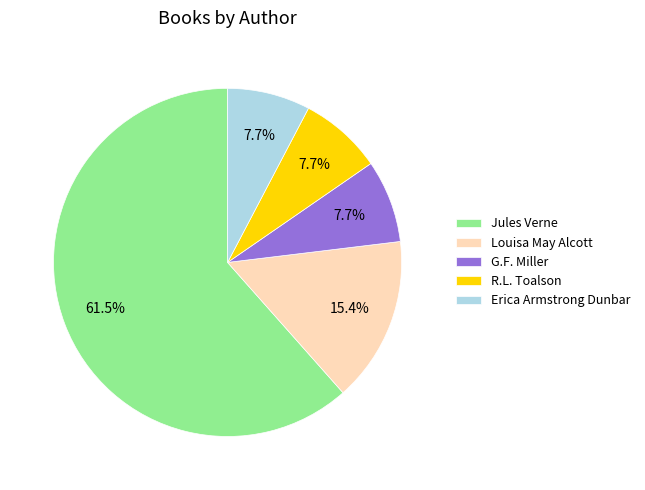

Count the number of slices in the pie.

5